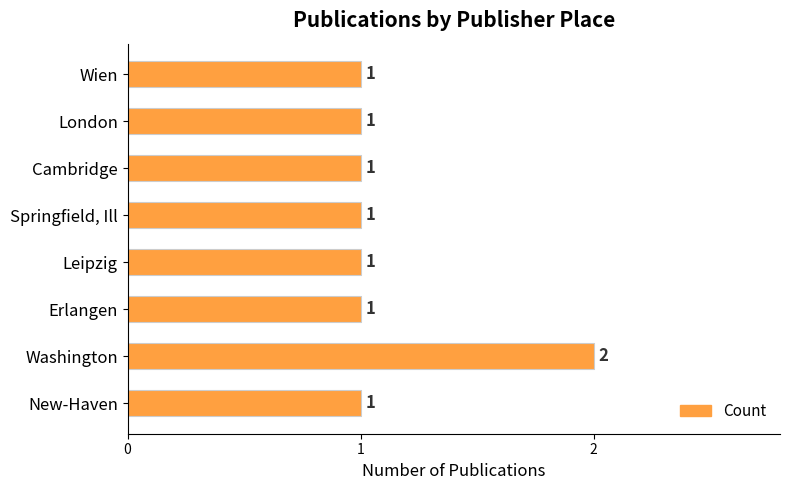

True or false: the data shows 1 at Washington.

False